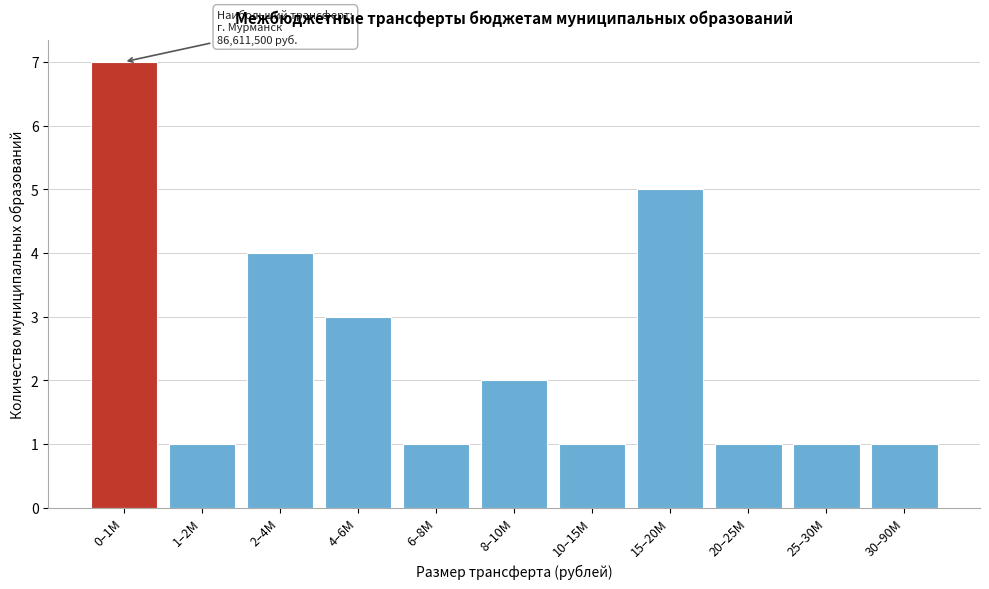

Reading left to right, what are all the values shown in this chart?

7	1	4	3	1	2	1	5	1	1	1